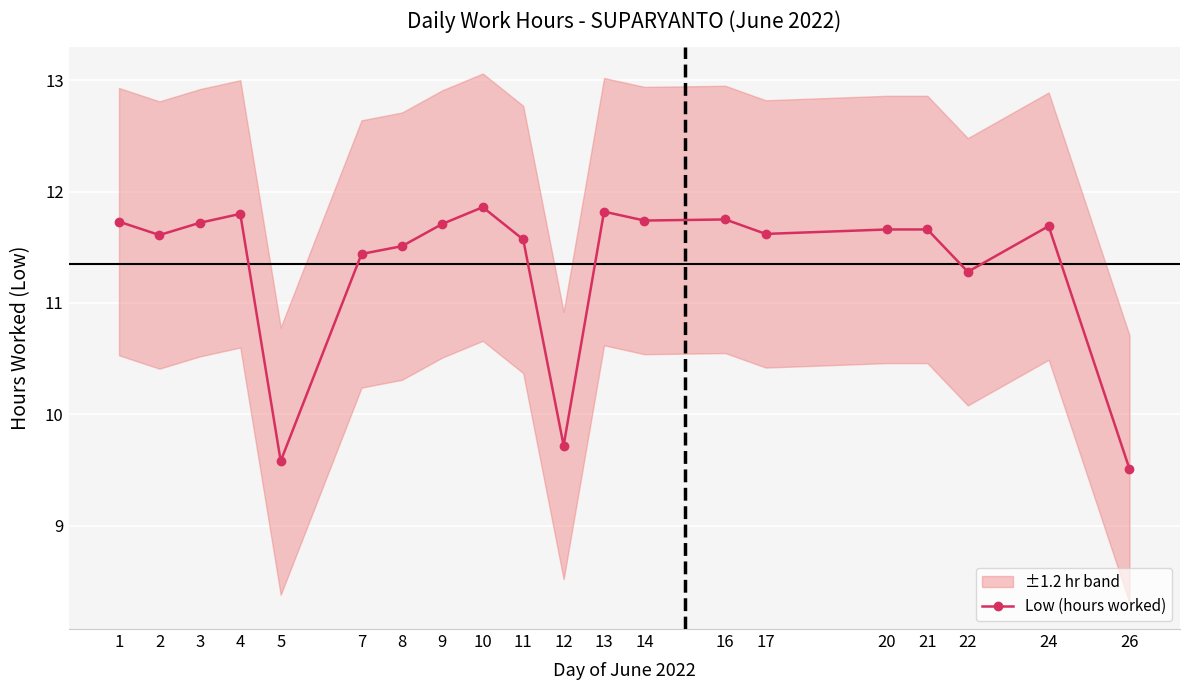

What is the difference between the second highest and minimum values?

2.3